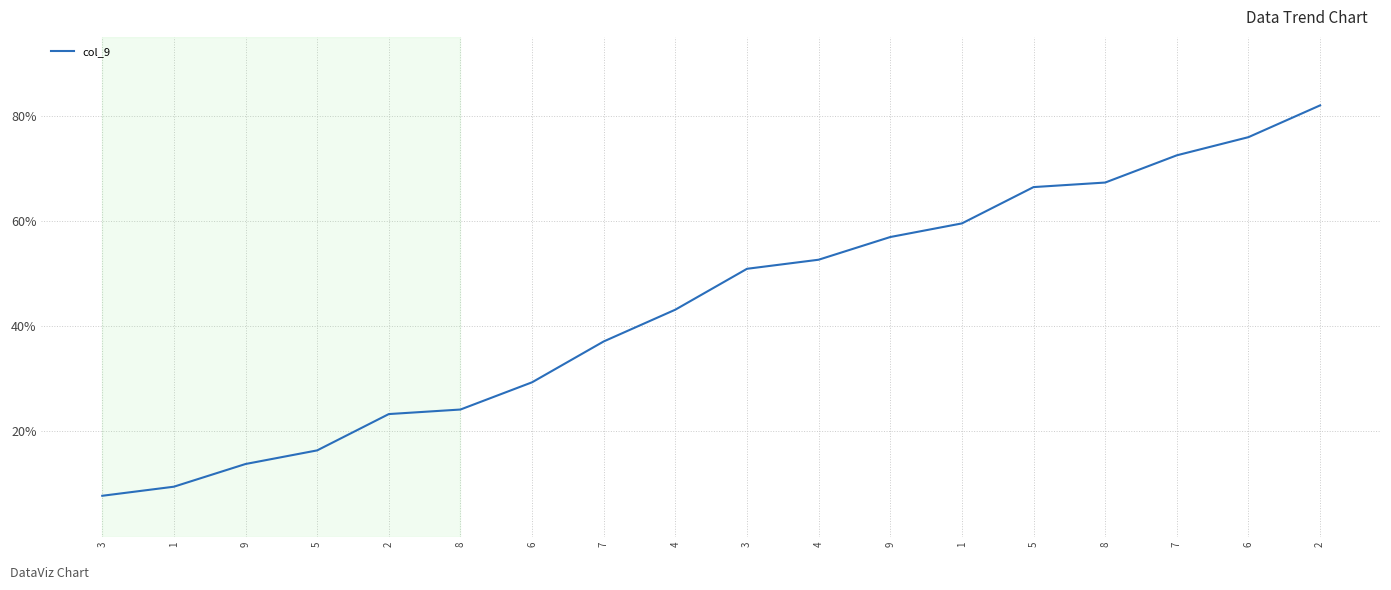

Does the chart display data point markers on the line(s)?

No